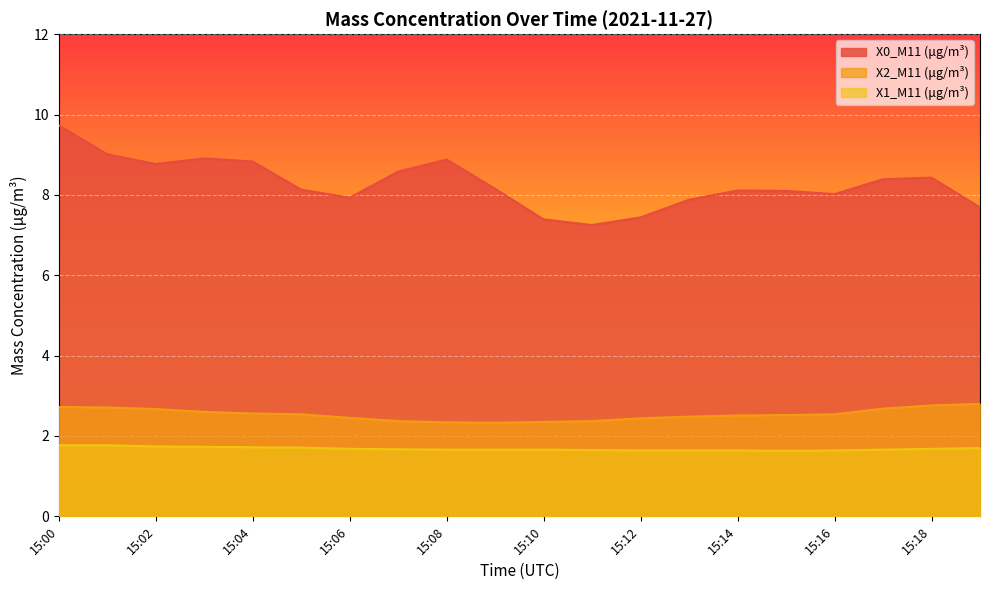

Is the value of X1_M11 (μg/m³) at 15:01 greater than the value of X0_M11 (μg/m³) at 15:07?

No